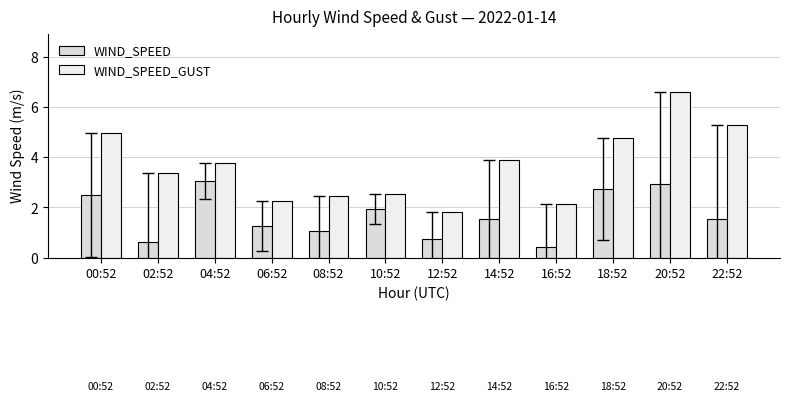

Reading left to right, extract all data points from this chart.

WIND_SPEED: 2.5	0.6	3.1	1.2	1.1	1.9	0.8	1.5	0.4	2.8	2.9	1.5
WIND_SPEED_GUST: 5.0	3.4	3.8	2.2	2.5	2.5	1.8	3.9	2.1	4.8	6.6	5.3